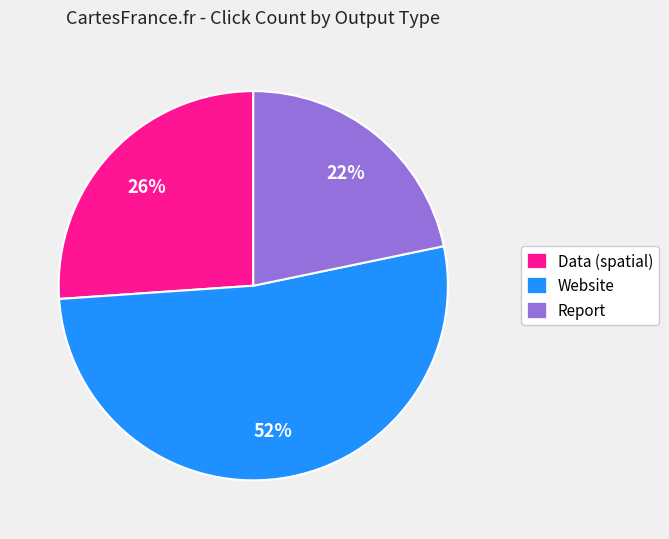

Is it true that Report is 36% of the pie?

False